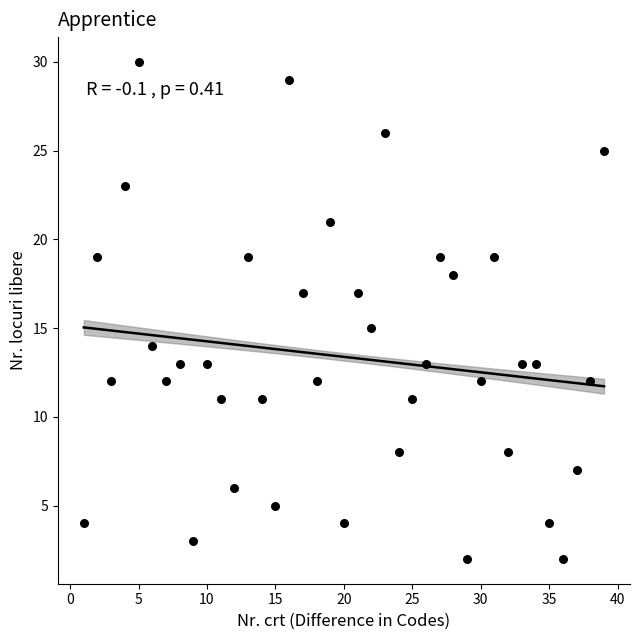

What is the range of X values (max minus min)?

38